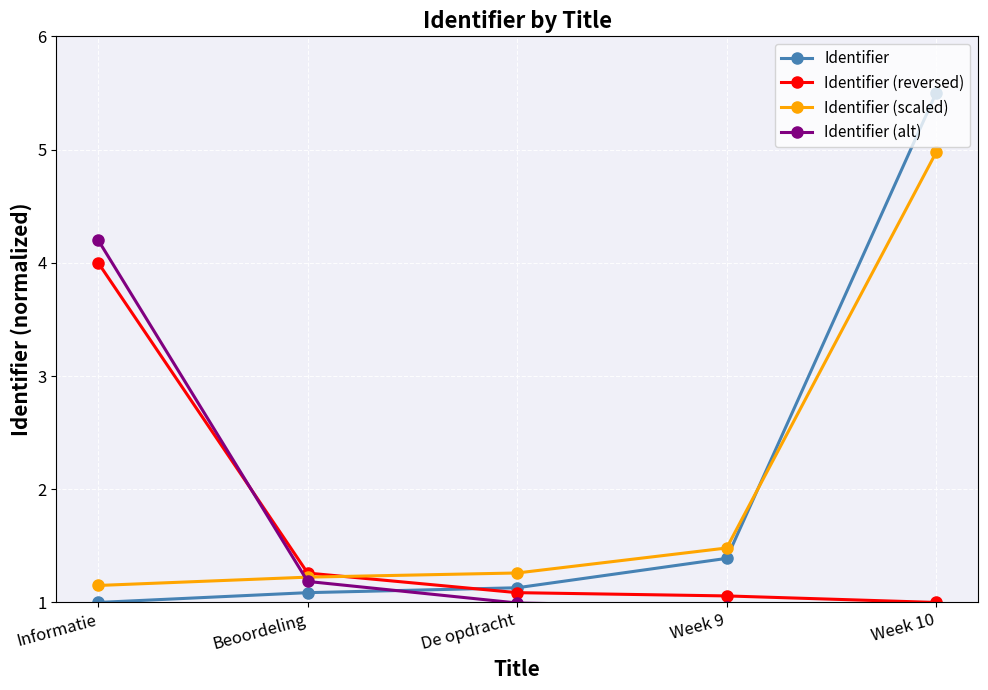

How many lines are shown in the chart?

4